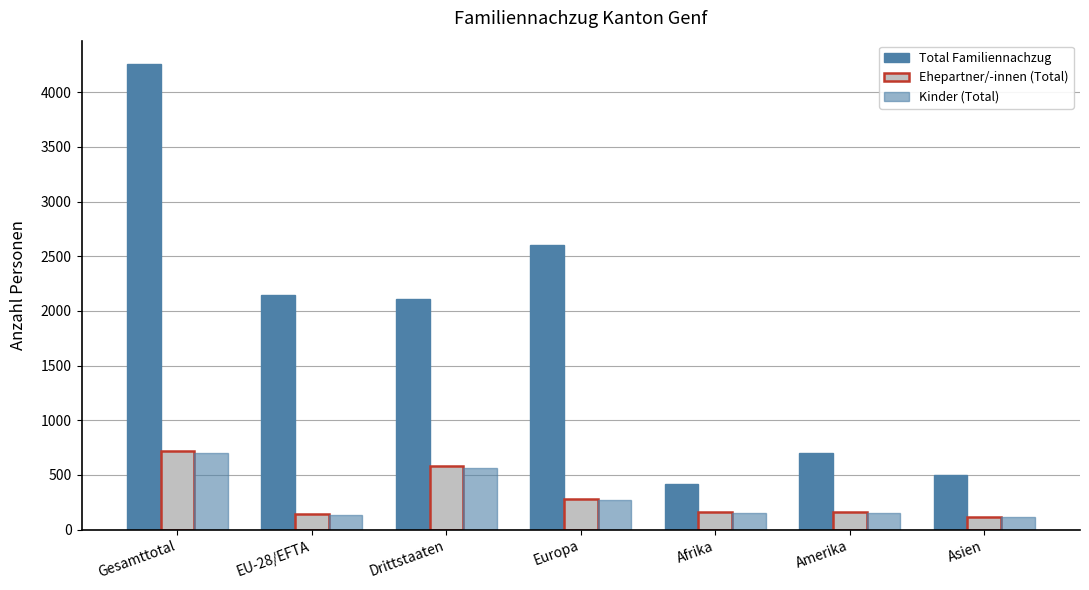

What is the lowest value of the Ehepartner/-innen (Total) series?

119